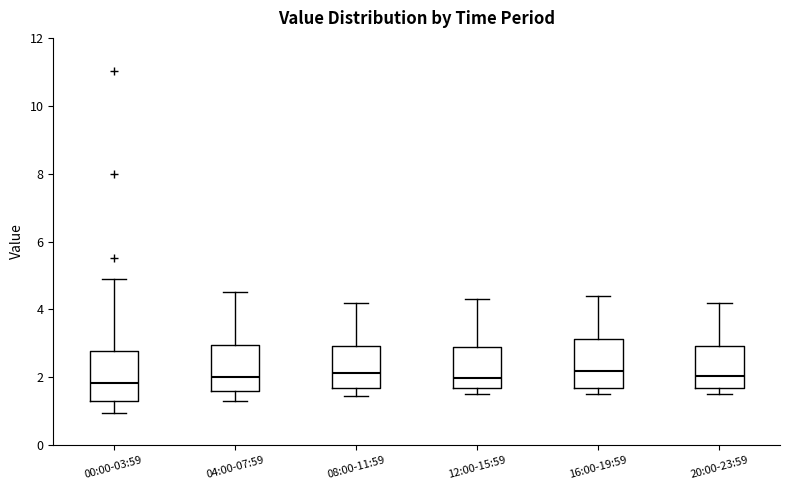

Where does the upper whisker of the box for 20:00-23:59 end on the y-axis? The values are not printed on the chart, so give them approximately, as read against the axis.

4.2